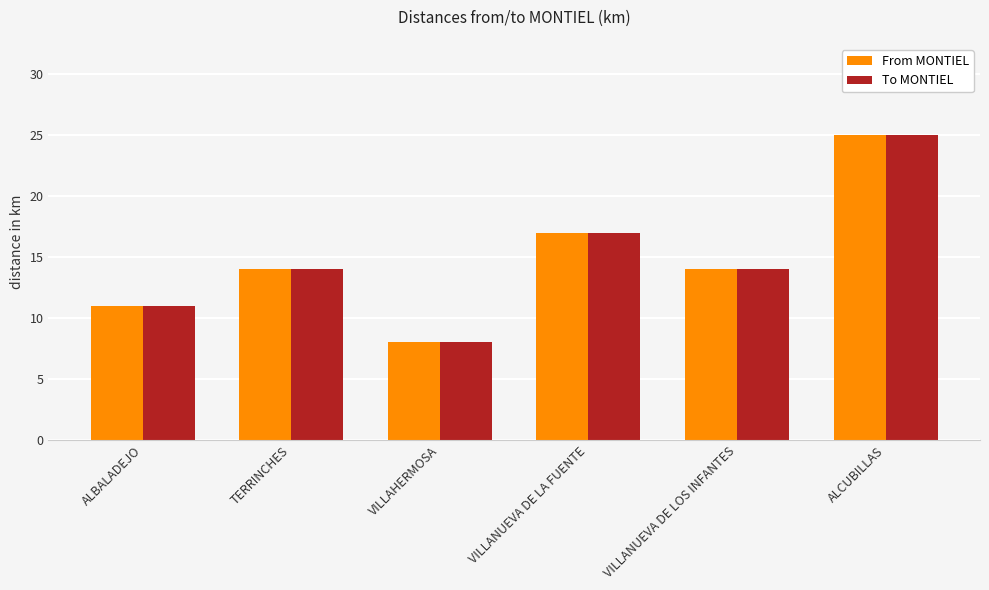

Count the number of categories in the chart.

6